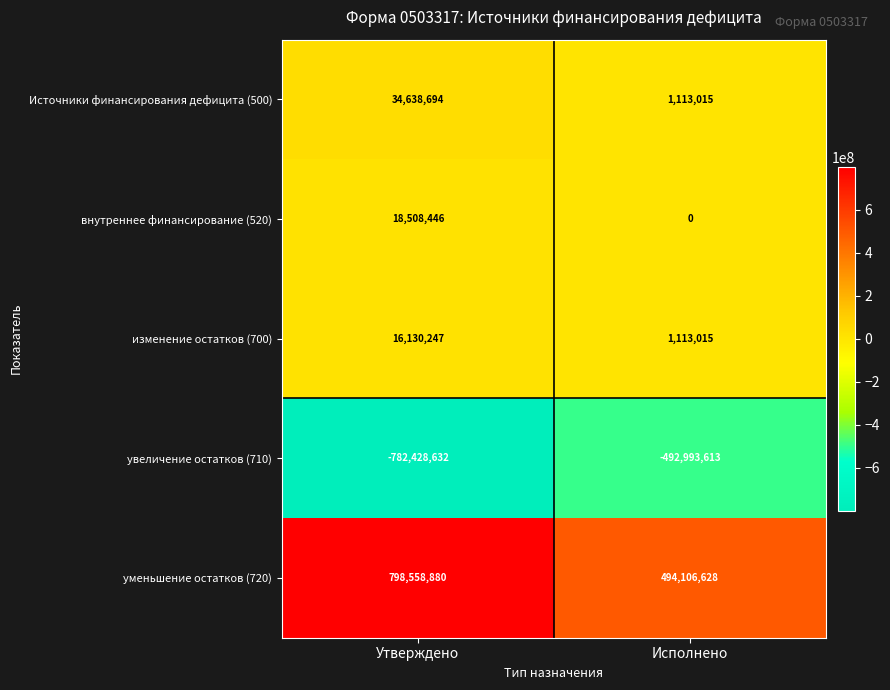

Which series changed the most between Утверждено and Исполнено?

уменьшение остатков (720)